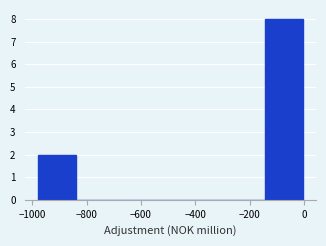

Over which range of the x-axis is the bar tallest?

-140 to 0